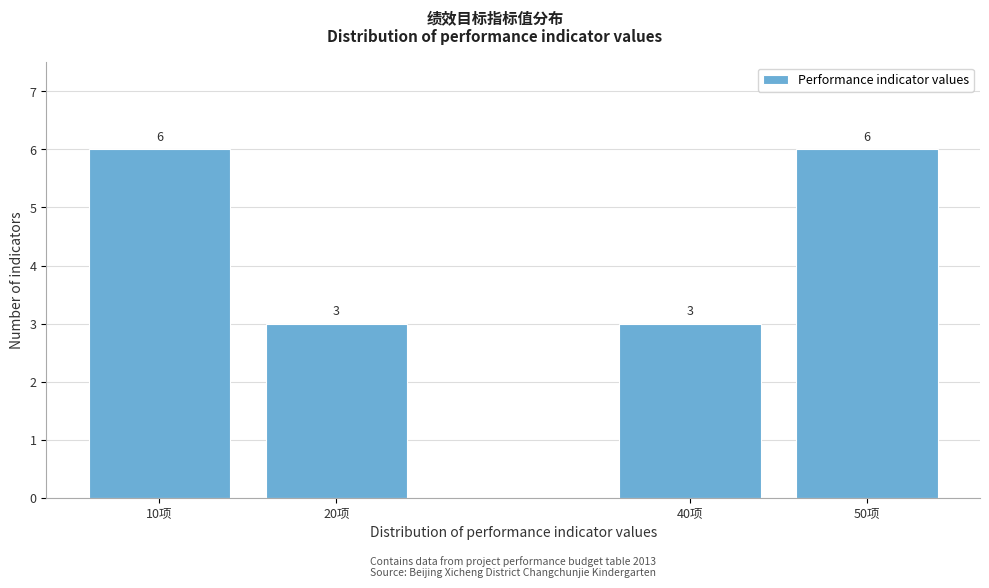

Reading right to left, transcribe all the data shown in this chart.

6	3	3	6